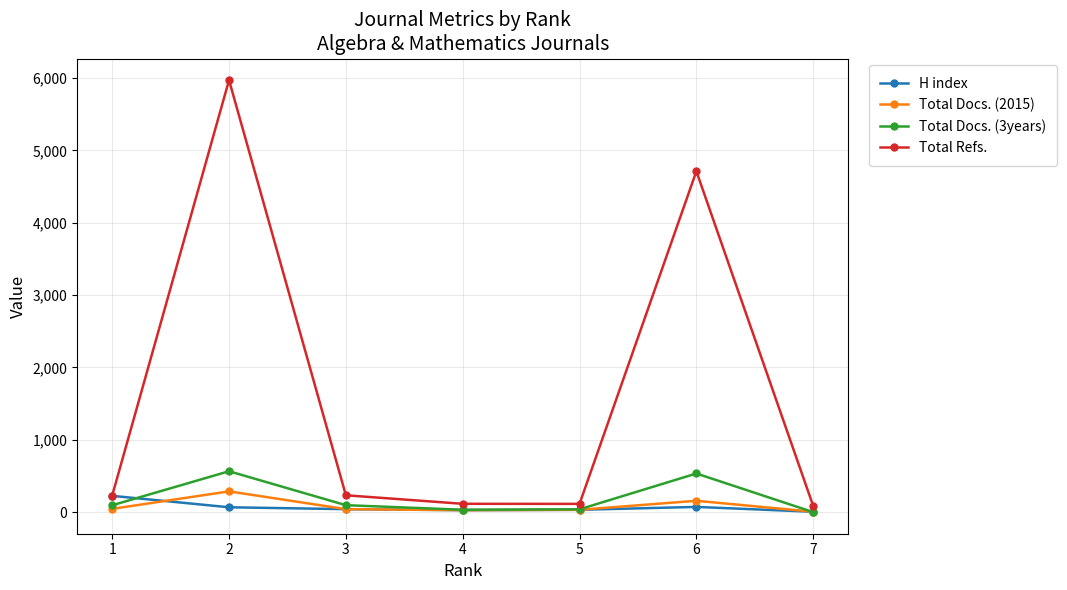

Is the value of Total Refs. at 4 greater than the value of Total Docs. (3years) at 6?

No